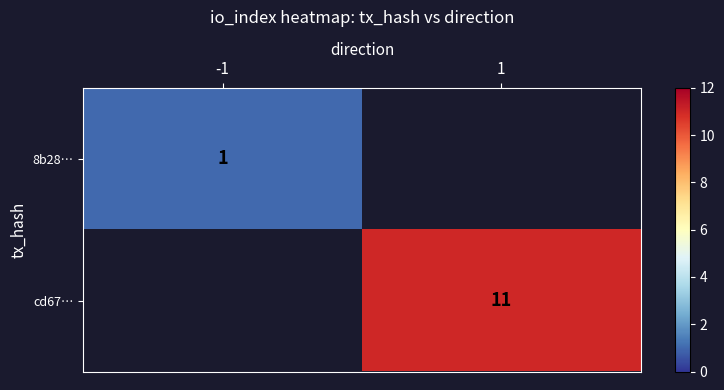

Is it true that cd67… equals 11 at 1?

True